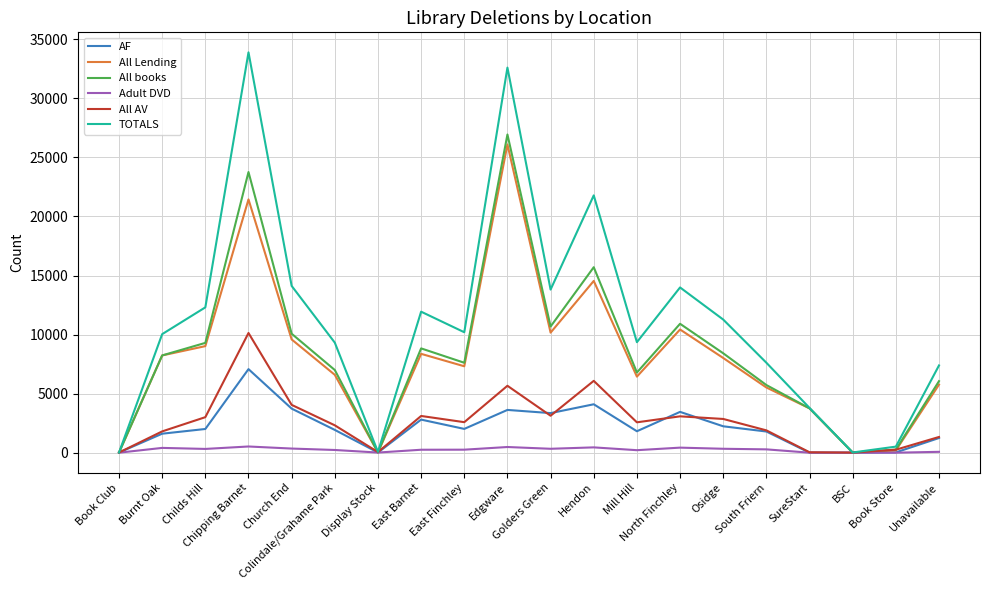

Which series has the widest spread of values?

TOTALS